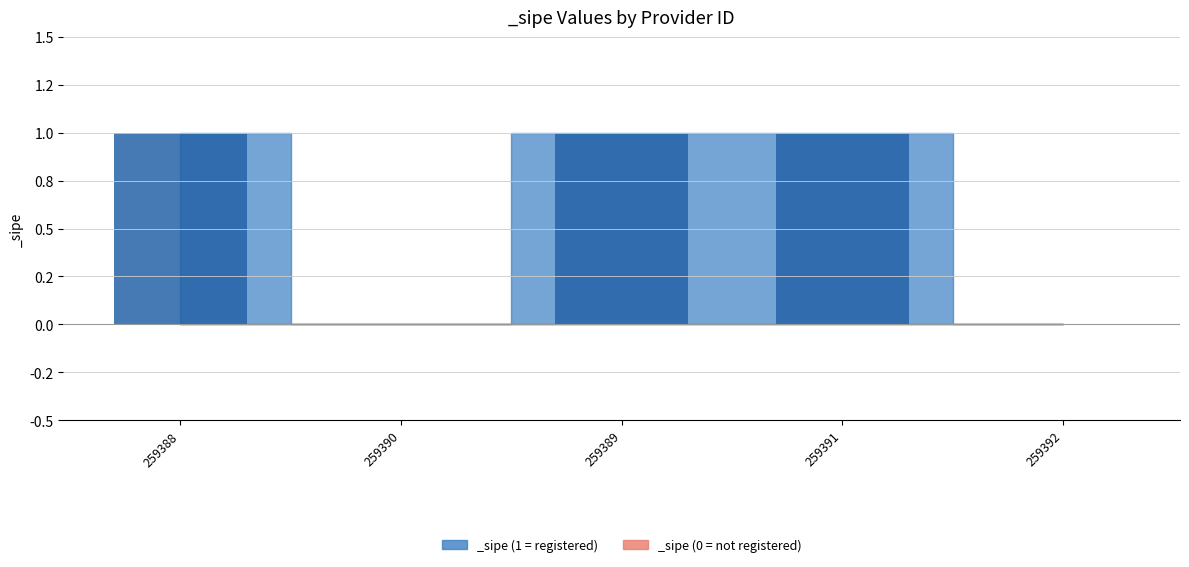

How many values are above zero?

3